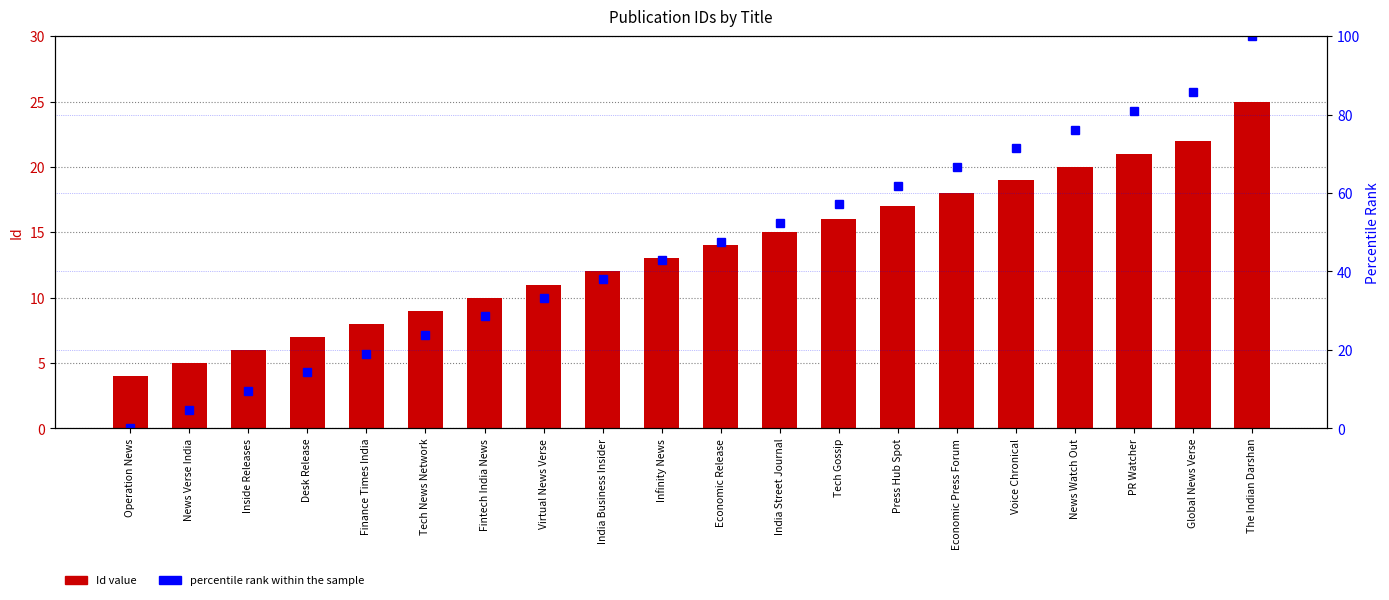

Which series changed the most between Voice Chronical and PR Watcher?

percentile rank within the sample